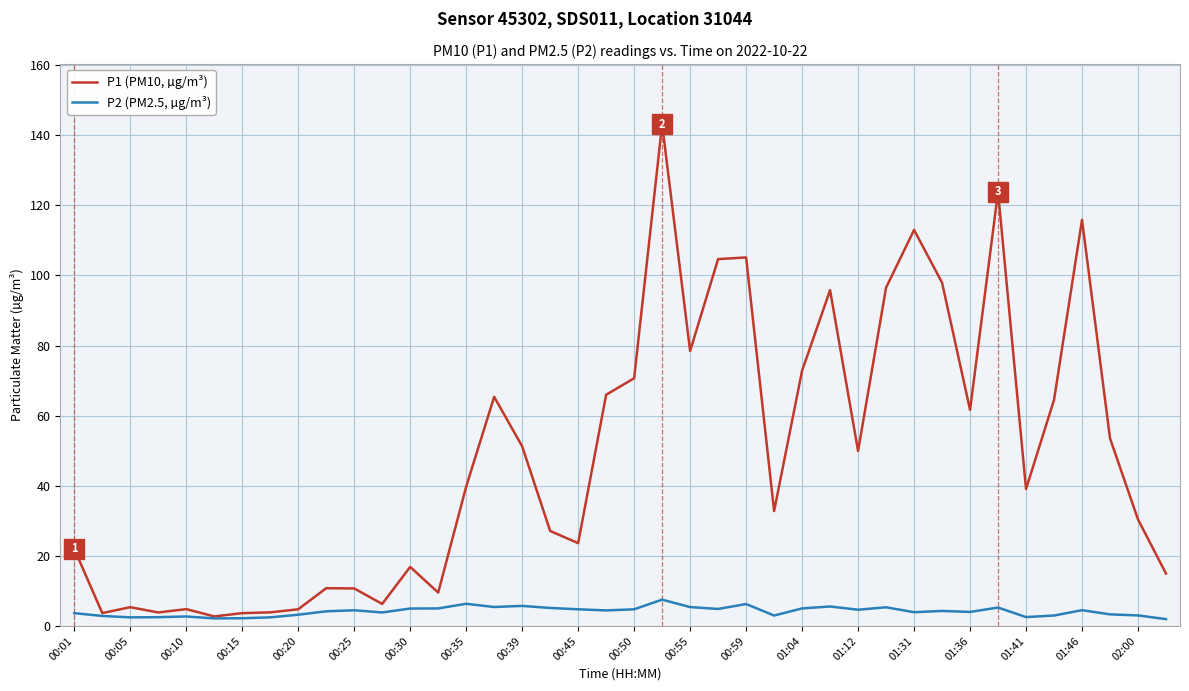

What are all the series names shown in the legend?

P1 (PM10, µg/m³), P2 (PM2.5, µg/m³)